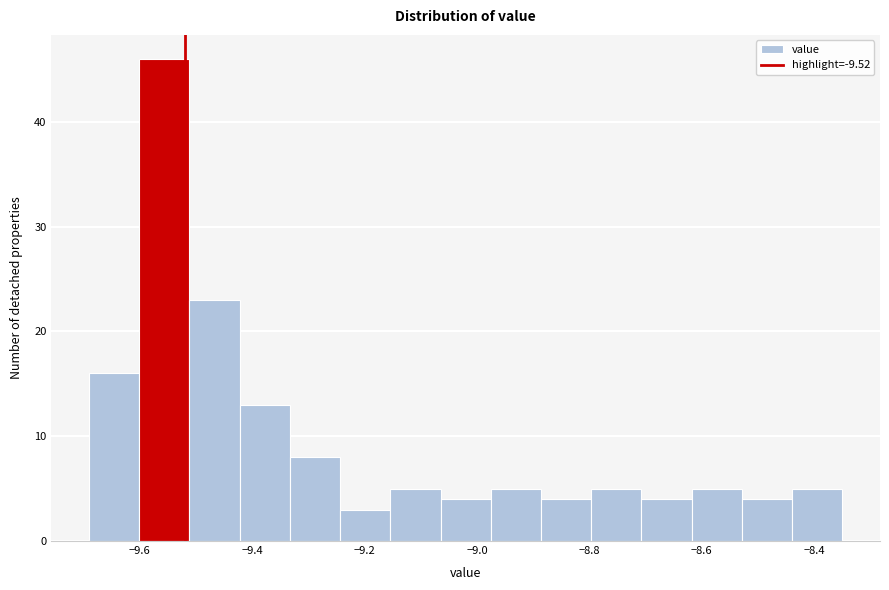

Which range on the x-axis has the tallest bar?

-9.60 to -9.52